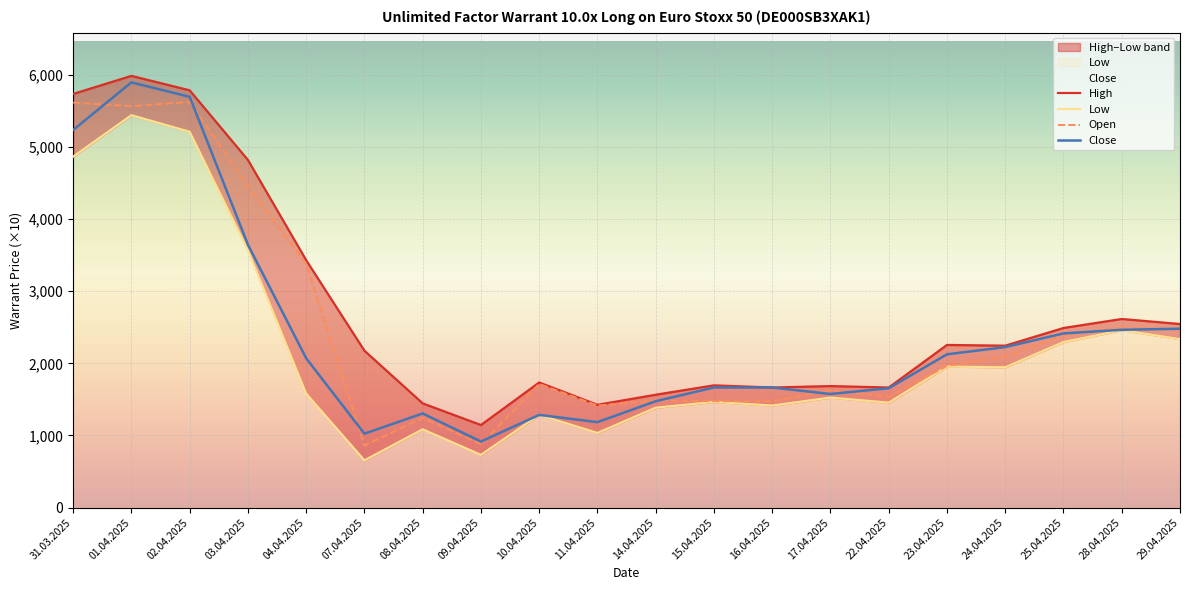

True or false: Low has a value of 2295 at 25.04.2025.

True